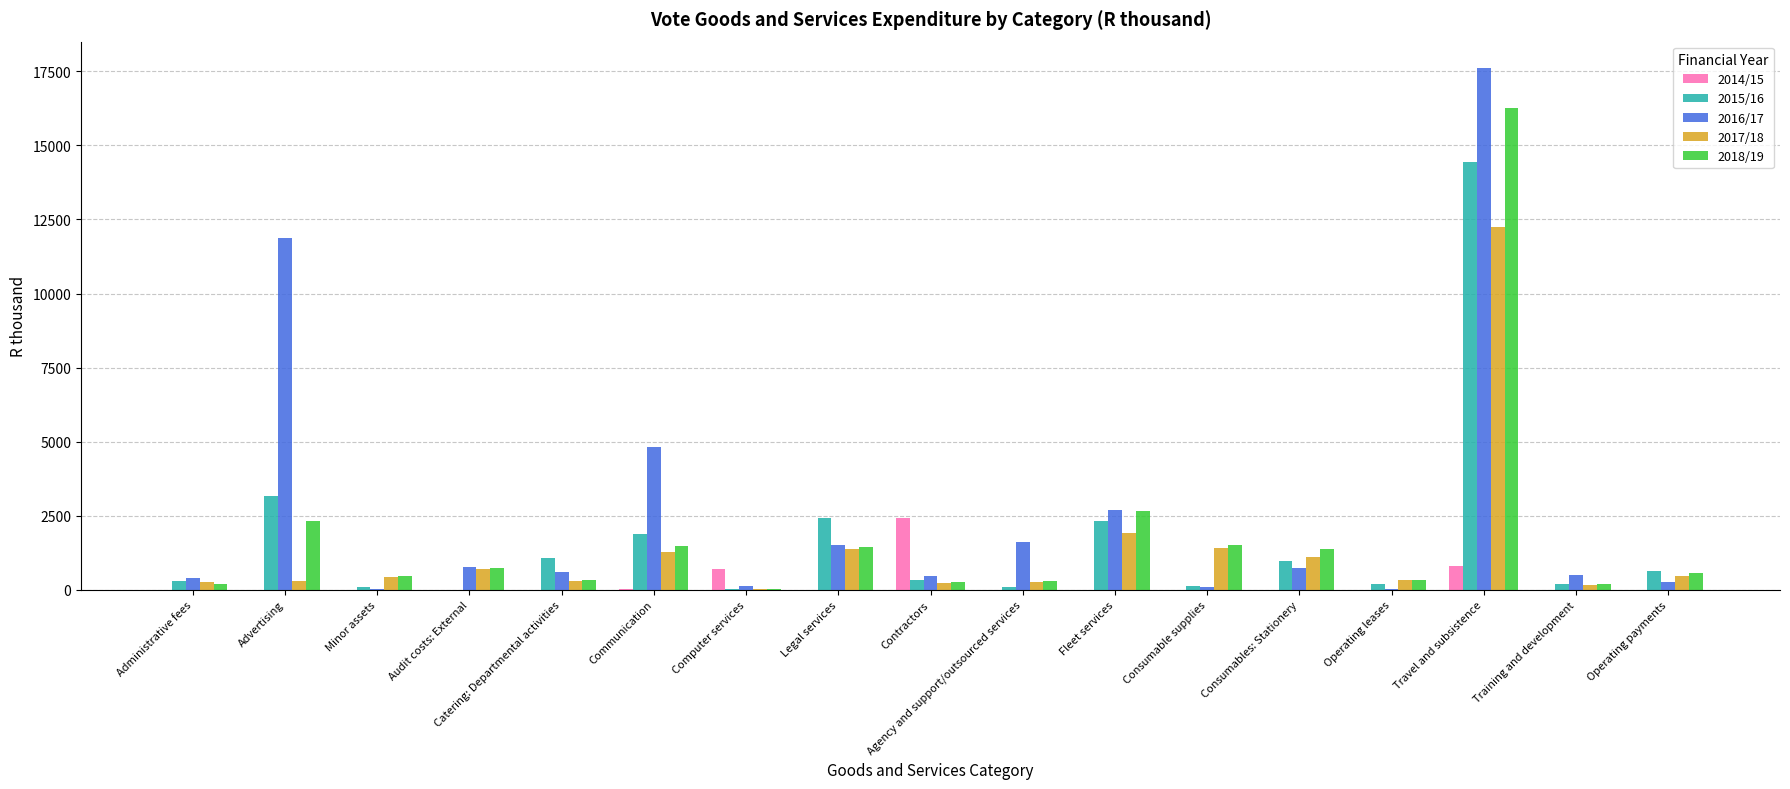

Is it true that 2017/18 equals 1112 at Consumables: Stationery?

True